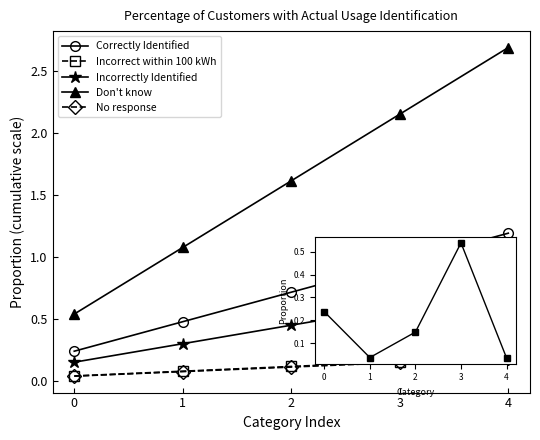

Which category has the highest value in the Don't know series?

4